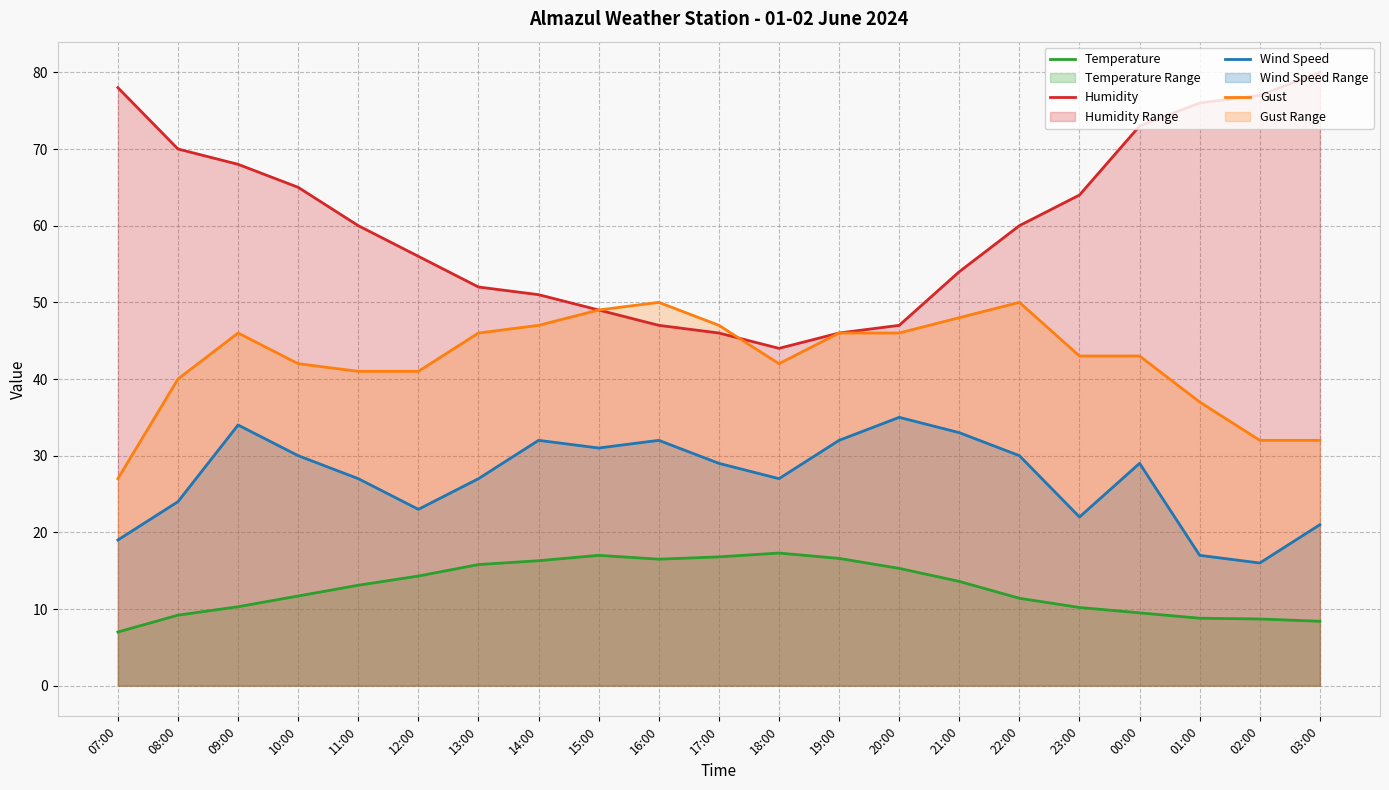

The Wind Speed series shows 27.7 at 01:00. True or false?

False